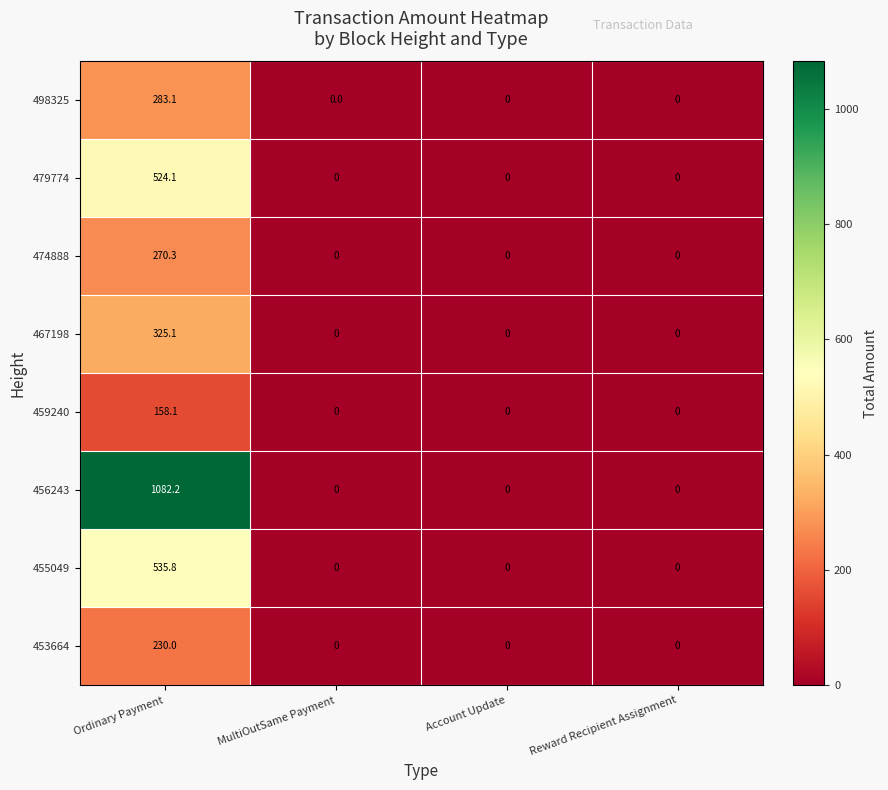

What is the highest value of the 474888 series?

270.3